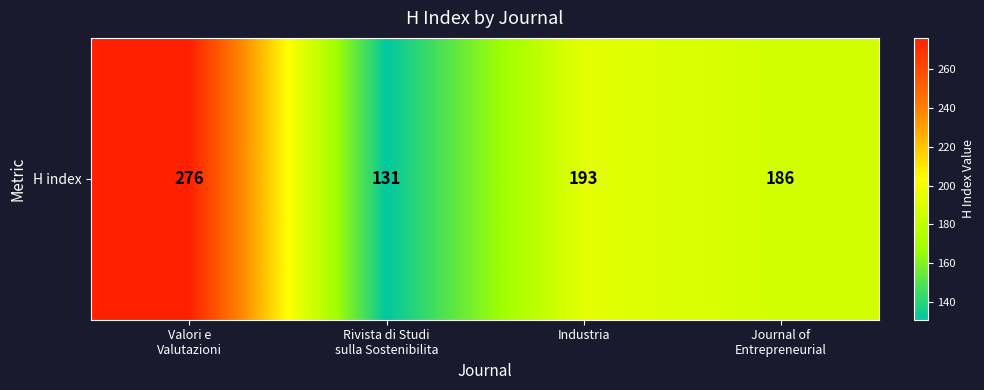

List the labels in order of value, smallest first.

Rivista di Studi
sulla Sostenibilita, Journal of
Entrepreneurial, Industria, Valori e
Valutazioni